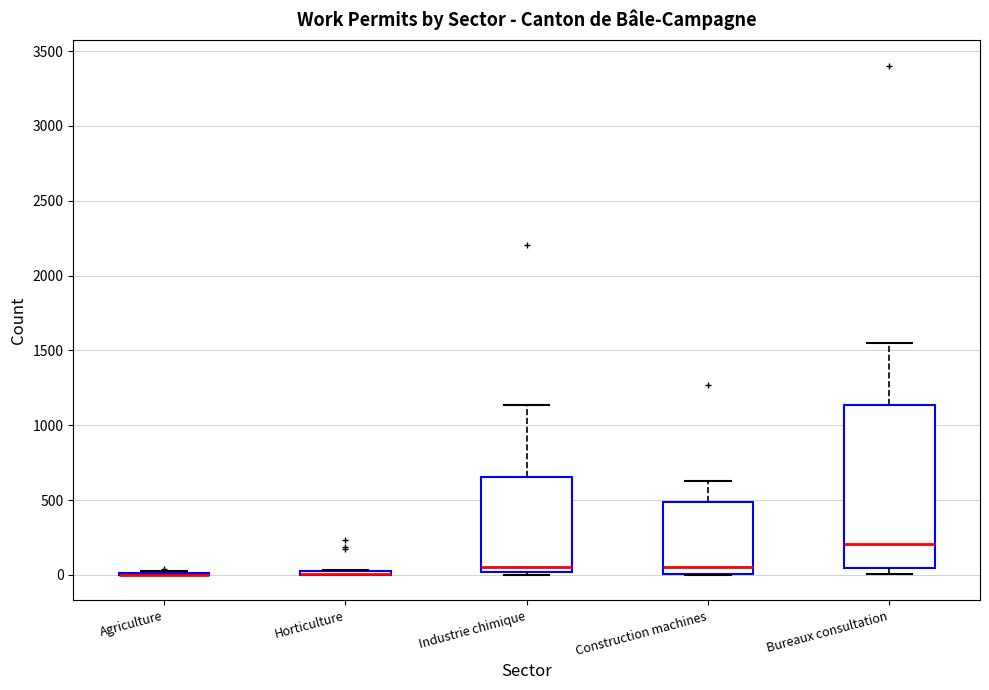

Which box is the tallest, from its lower edge to its upper edge?

Bureaux consultation